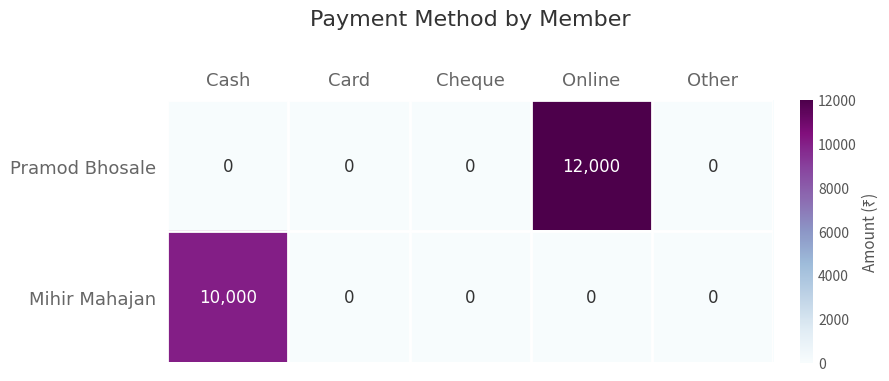

What is the average value of the Mihir Mahajan series?

2000